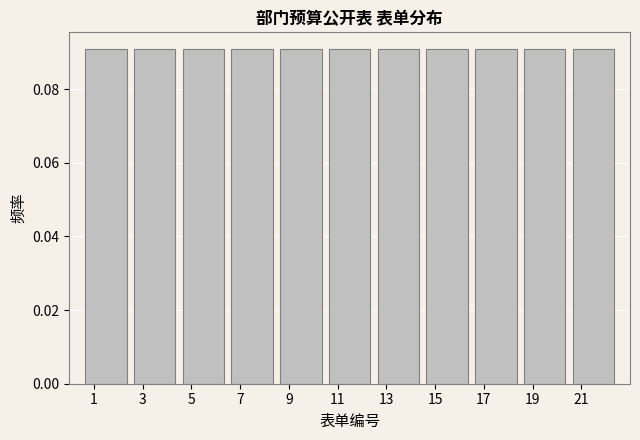

Reading left to right, transcribe this chart: for each bar, give the range it covers on the x-axis and its height. The values are not printed on the chart, so give them approximately, as read against the axis.

0.5 to 2.5: 0.09
2.5 to 4.5: 0.09
4.5 to 6.5: 0.09
6.5 to 8.5: 0.09
8.5 to 10.5: 0.09
10.5 to 12.5: 0.09
12.5 to 14.5: 0.09
14.5 to 16.5: 0.09
16.5 to 18.5: 0.09
18.5 to 20.5: 0.09
20.5 to 22.5: 0.09